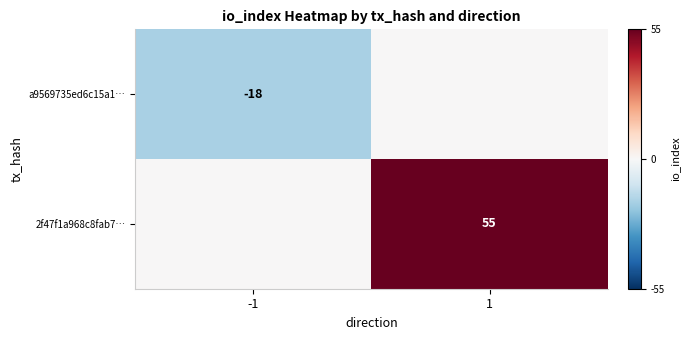

At which category does the chart reach its minimum across all series?

-1